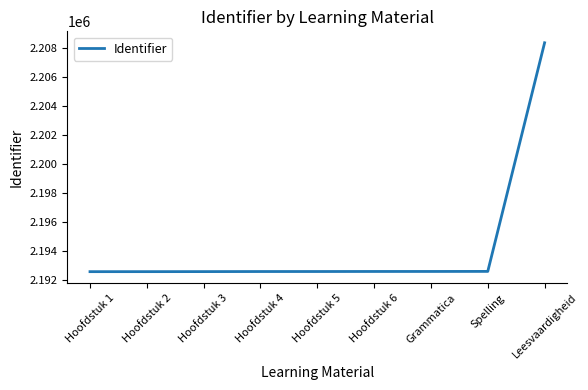

At which label is the value closest to 2200492?

Spelling